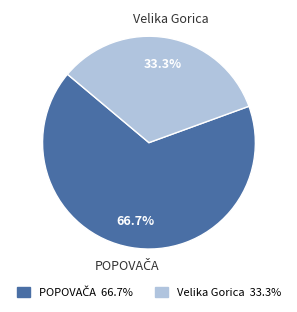

Does Velika Gorica represent more than half of the total?

No